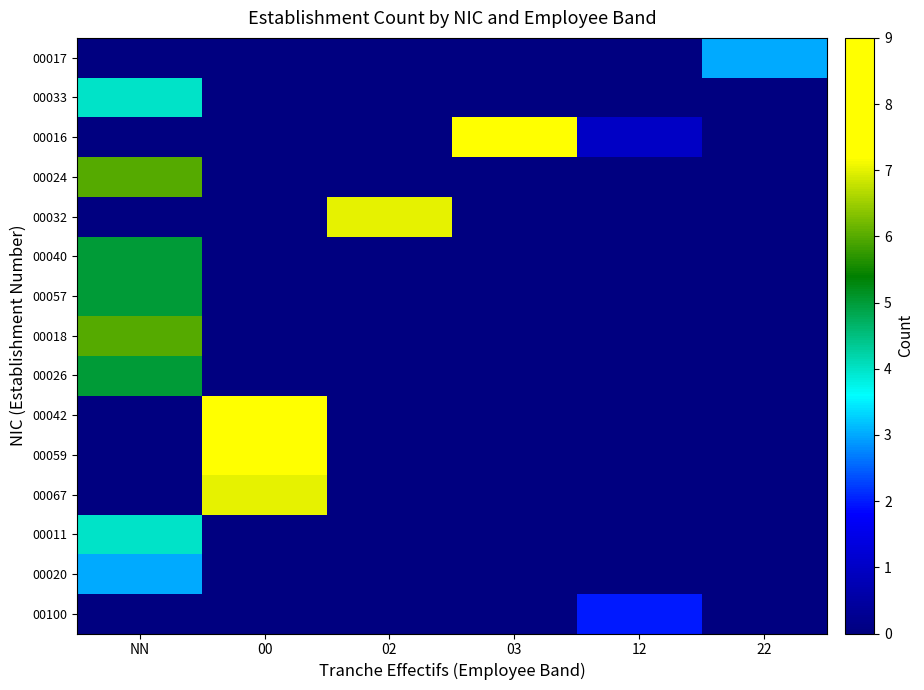

Reading left to right, extract all data points from this chart.

00017: NN=0	00=0	02=0	03=0	12=0	22=3
00033: NN=4	00=0	02=0	03=0	12=0	22=0
00016: NN=0	00=0	02=0	03=8	12=1	22=0
00024: NN=6	00=0	02=0	03=0	12=0	22=0
00032: NN=0	00=0	02=7	03=0	12=0	22=0
00040: NN=5	00=0	02=0	03=0	12=0	22=0
00057: NN=5	00=0	02=0	03=0	12=0	22=0
00018: NN=6	00=0	02=0	03=0	12=0	22=0
00026: NN=5	00=0	02=0	03=0	12=0	22=0
00042: NN=0	00=9	02=0	03=0	12=0	22=0
00059: NN=0	00=8	02=0	03=0	12=0	22=0
00067: NN=0	00=7	02=0	03=0	12=0	22=0
00011: NN=4	00=0	02=0	03=0	12=0	22=0
00020: NN=3	00=0	02=0	03=0	12=0	22=0
00100: NN=0	00=0	02=0	03=0	12=2	22=0